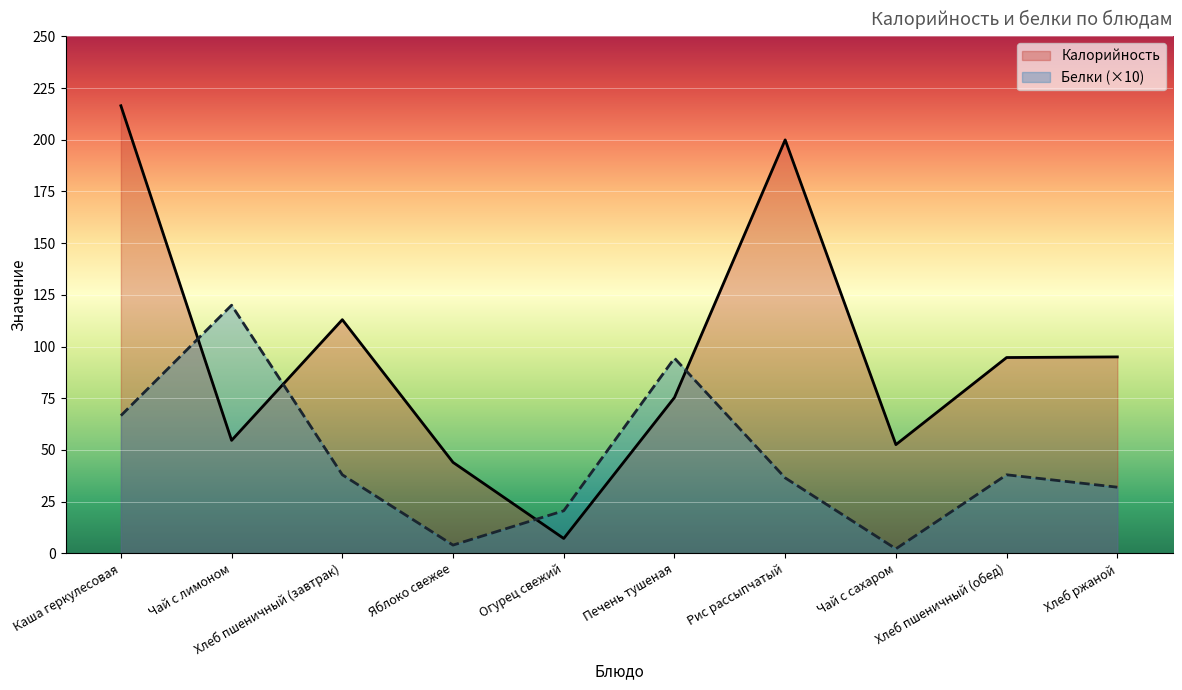

How many values in the Белки series exceed 38?

3